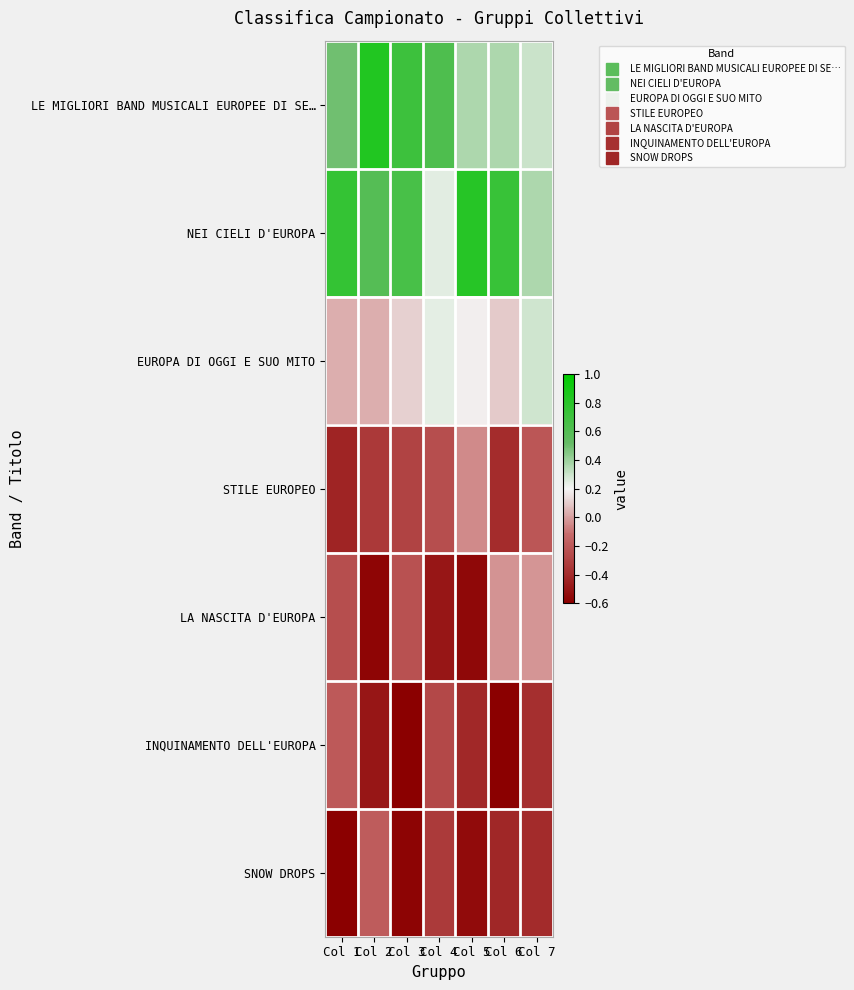

Reading left to right, what are all the values shown in this chart?

LE MIGLIORI BAND MUSICALI EUROPEE DI SE…: Col 1=0.5	Col 2=0.8	Col 3=0.7	Col 4=0.6	Col 5=0.4	Col 6=0.4	Col 7=0.3
NEI CIELI D'EUROPA: Col 1=0.8	Col 2=0.6	Col 3=0.7	Col 4=0.2	Col 5=0.8	Col 6=0.7	Col 7=0.4
EUROPA DI OGGI E SUO MITO: Col 1=0.0	Col 2=0.0	Col 3=0.1	Col 4=0.2	Col 5=0.2	Col 6=0.1	Col 7=0.3
STILE EUROPEO: Col 1=-0.4	Col 2=-0.3	Col 3=-0.3	Col 4=-0.2	Col 5=-0.0	Col 6=-0.4	Col 7=-0.2
LA NASCITA D'EUROPA: Col 1=-0.2	Col 2=-0.6	Col 3=-0.2	Col 4=-0.5	Col 5=-0.6	Col 6=-0.0	Col 7=-0.0
INQUINAMENTO DELL'EUROPA: Col 1=-0.2	Col 2=-0.5	Col 3=-0.6	Col 4=-0.3	Col 5=-0.4	Col 6=-0.6	Col 7=-0.4
SNOW DROPS: Col 1=-0.6	Col 2=-0.2	Col 3=-0.6	Col 4=-0.3	Col 5=-0.5	Col 6=-0.4	Col 7=-0.4